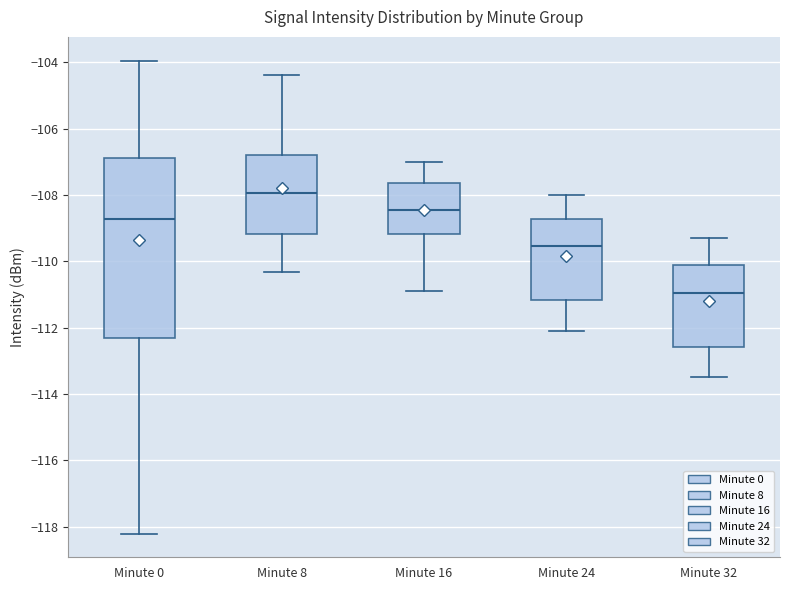

Reading left to right, transcribe this box plot: for each box, give where its median line is, the range the box spans, and where its two whiskers end, as read against the y-axis. The values are not printed on the chart, so give them approximately, as read against the axis.

Minute 0: median -108.8, box -112.4 to -106.8, whiskers -118.2 to -104.0
Minute 8: median -108.0, box -109.2 to -106.8, whiskers -110.4 to -104.4
Minute 16: median -108.4, box -109.2 to -107.6, whiskers -111.0 to -107.0
Minute 24: median -109.6, box -111.2 to -108.8, whiskers -112.2 to -108.0
Minute 32: median -111.0, box -112.6 to -110.2, whiskers -113.6 to -109.4